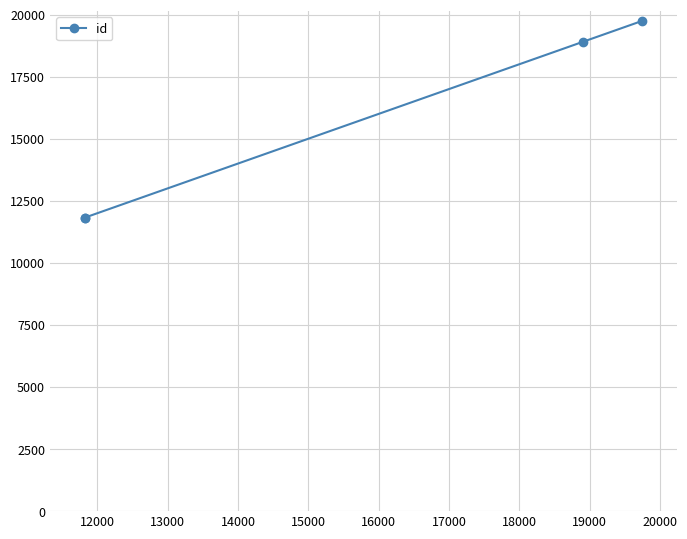

What is the smallest value displayed?

11824